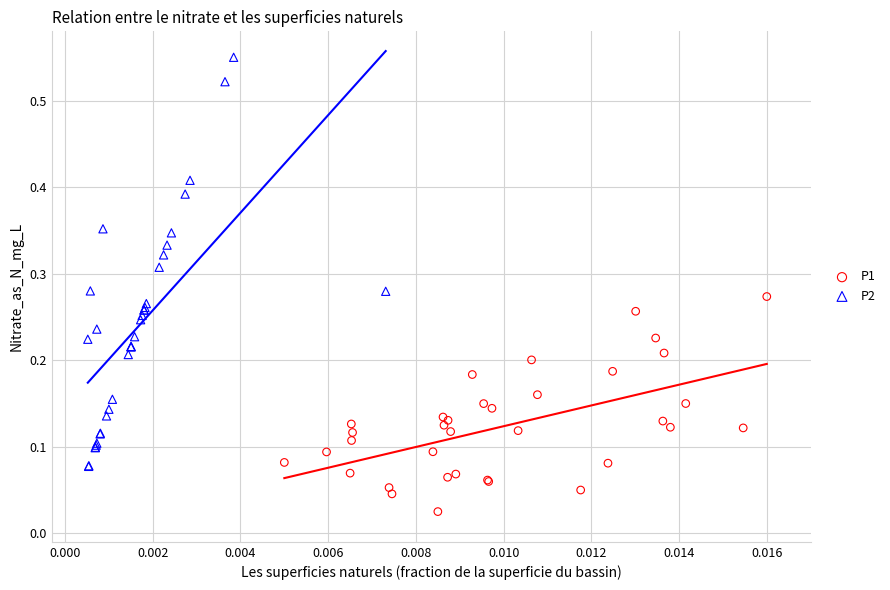

Which series contains the highest Y value?

P2